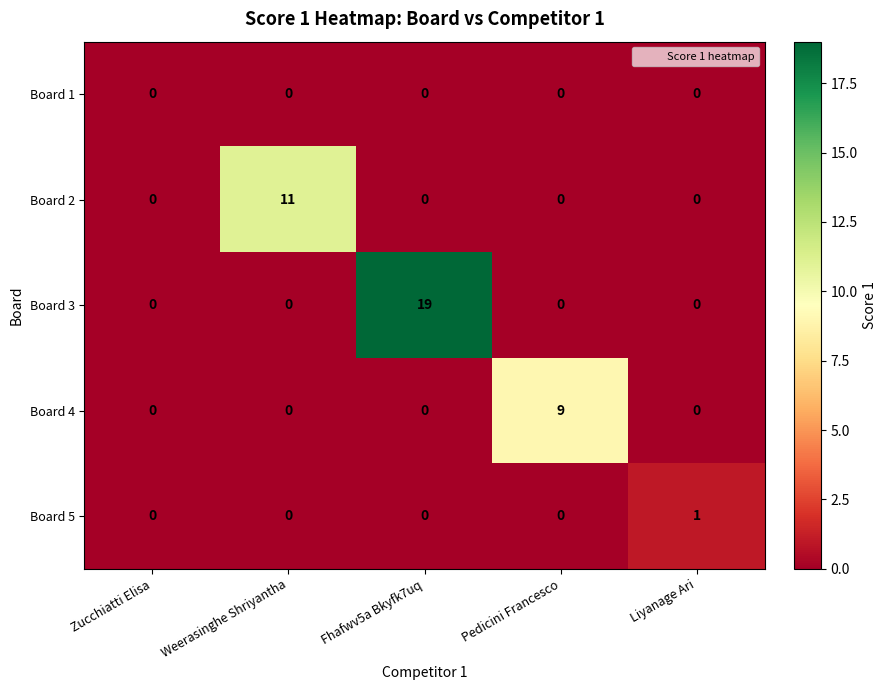

What is the sum of the Board 4 values at Pedicini Francesco and Weerasinghe Shriyantha?

9